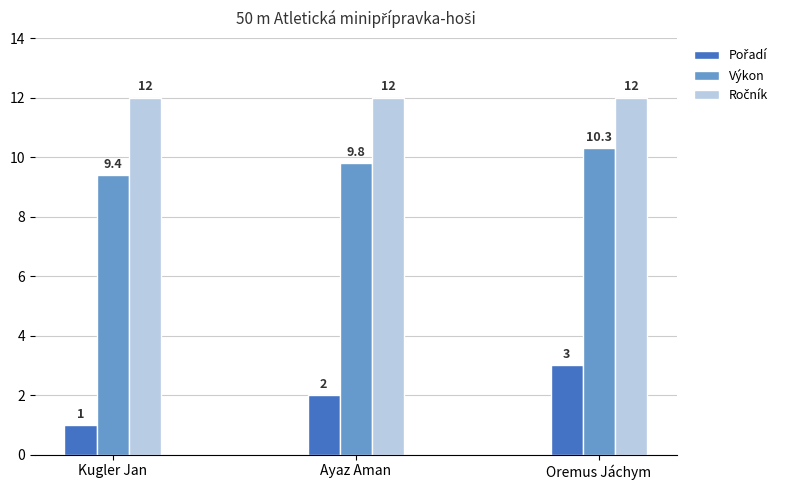

At which category is the sum across all series the highest?

Oremus Jáchym